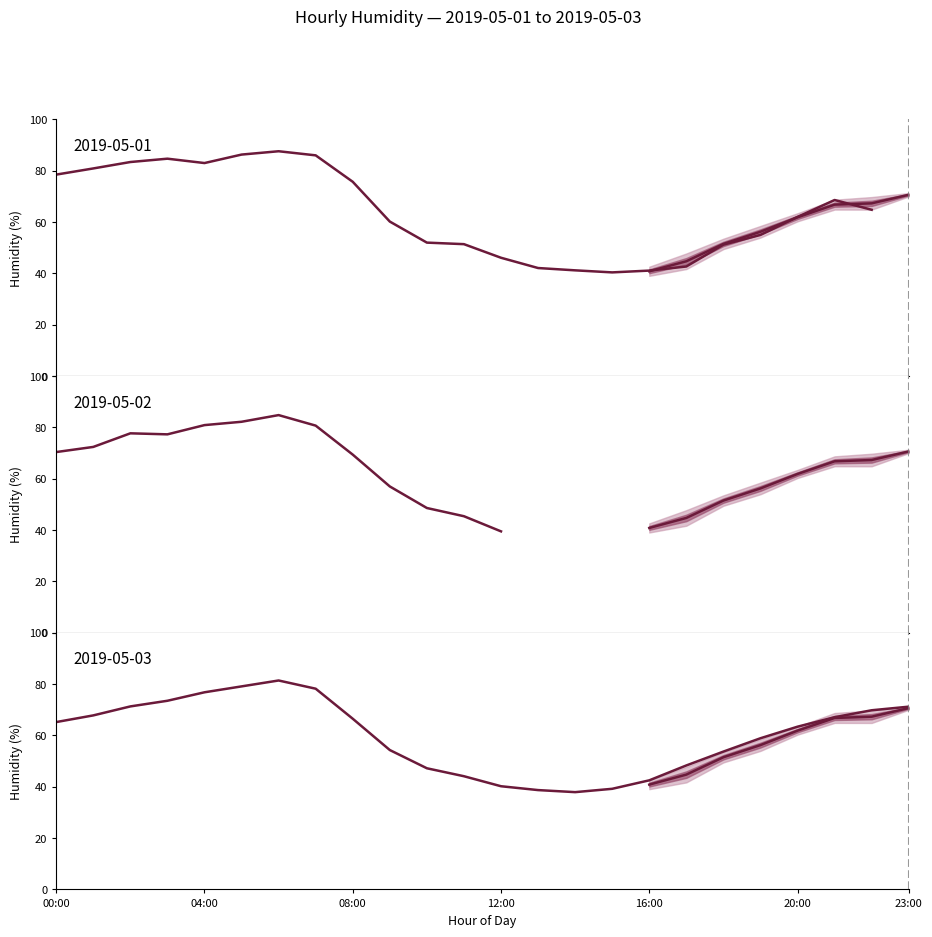

True or false: the data shows 76.5 at 12:00.

False